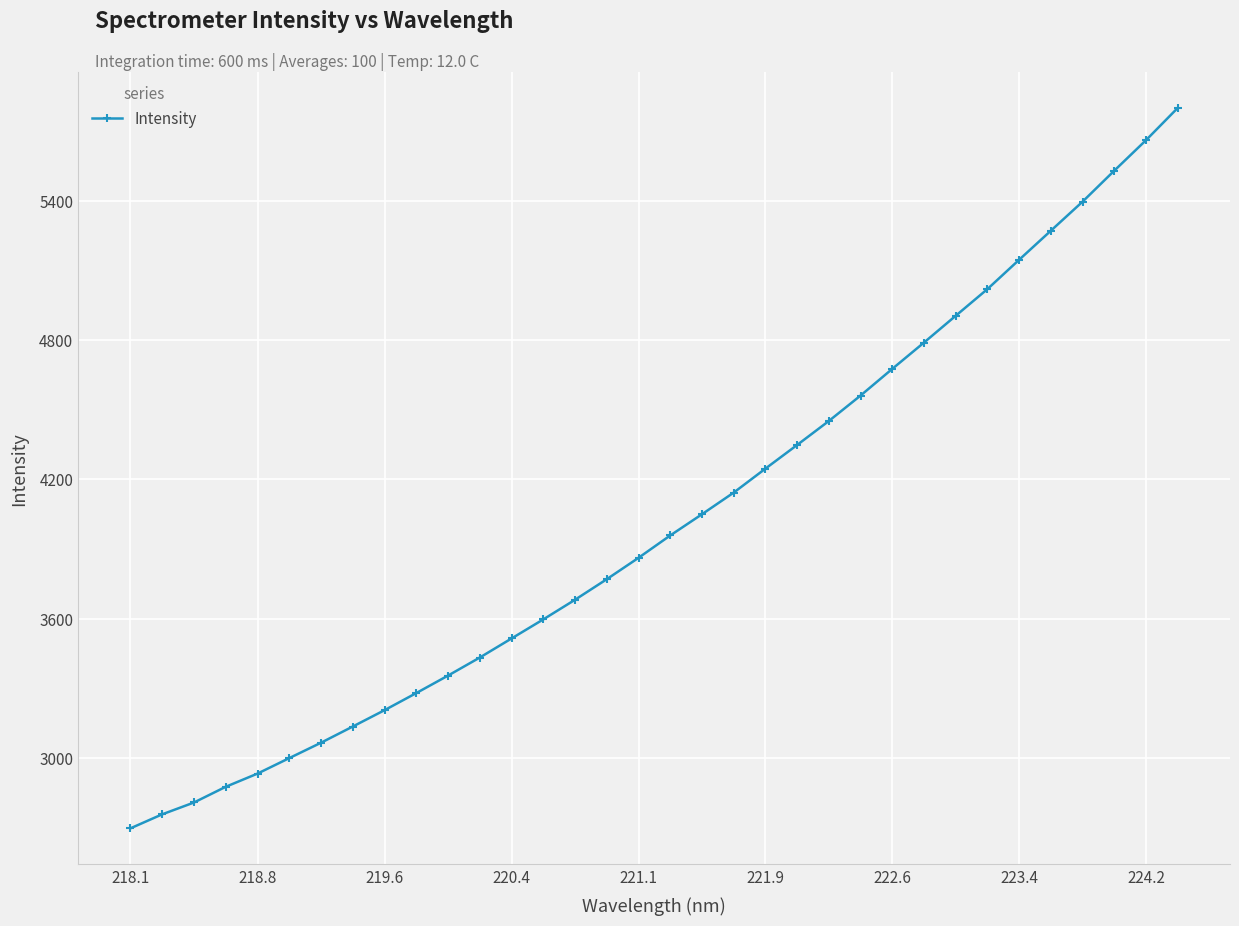

What is the difference between the second highest and minimum values?

2962.6